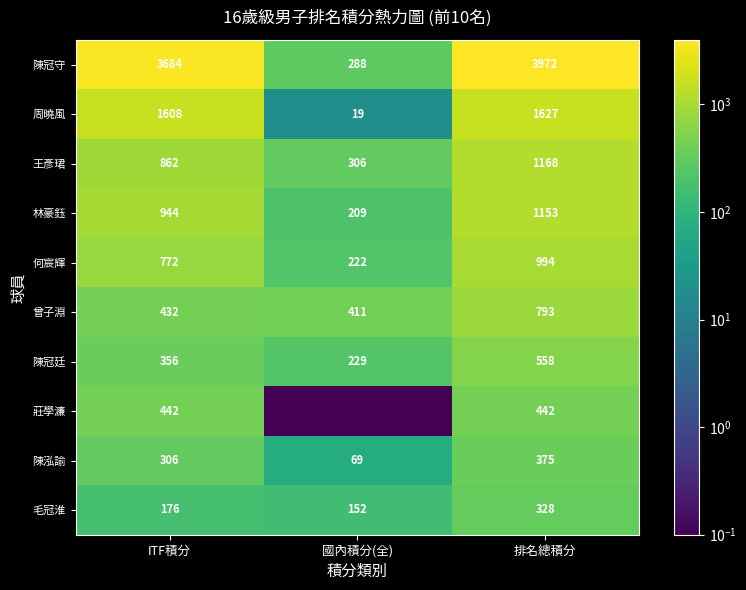

What is the difference between the 王彥珺 values at 國內積分(全) and ITF積分?

556.0